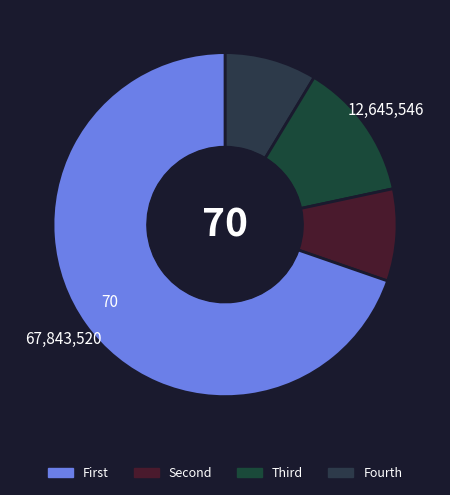

Does any single category account for the majority?

Yes